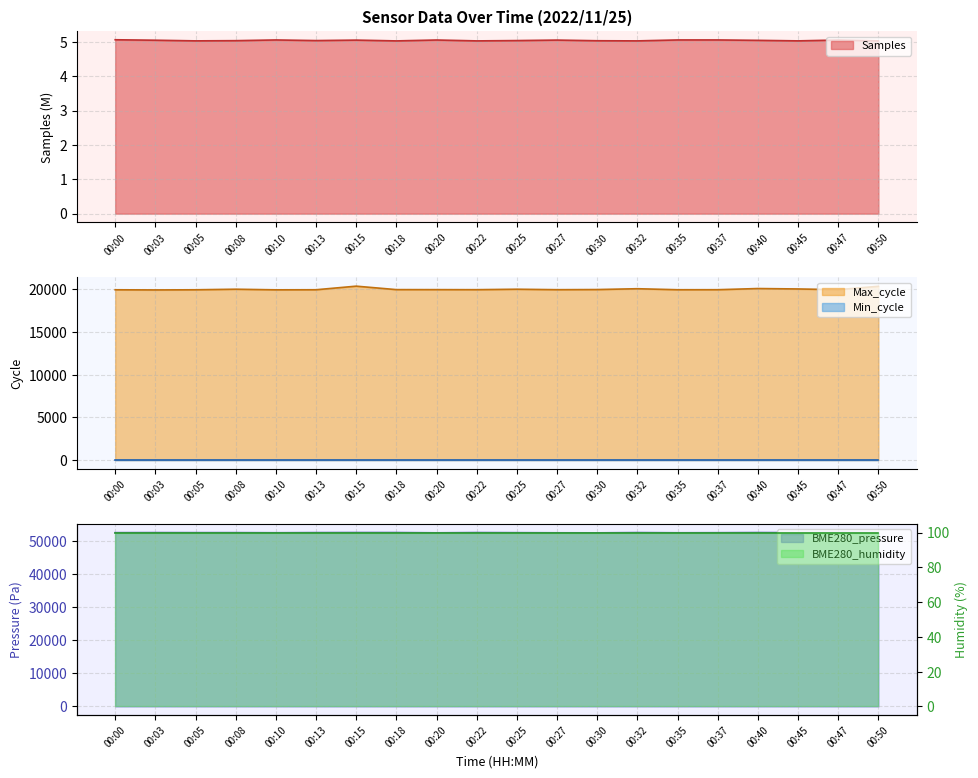

Is it true that Samples equals 2.4 at 00:50?

False